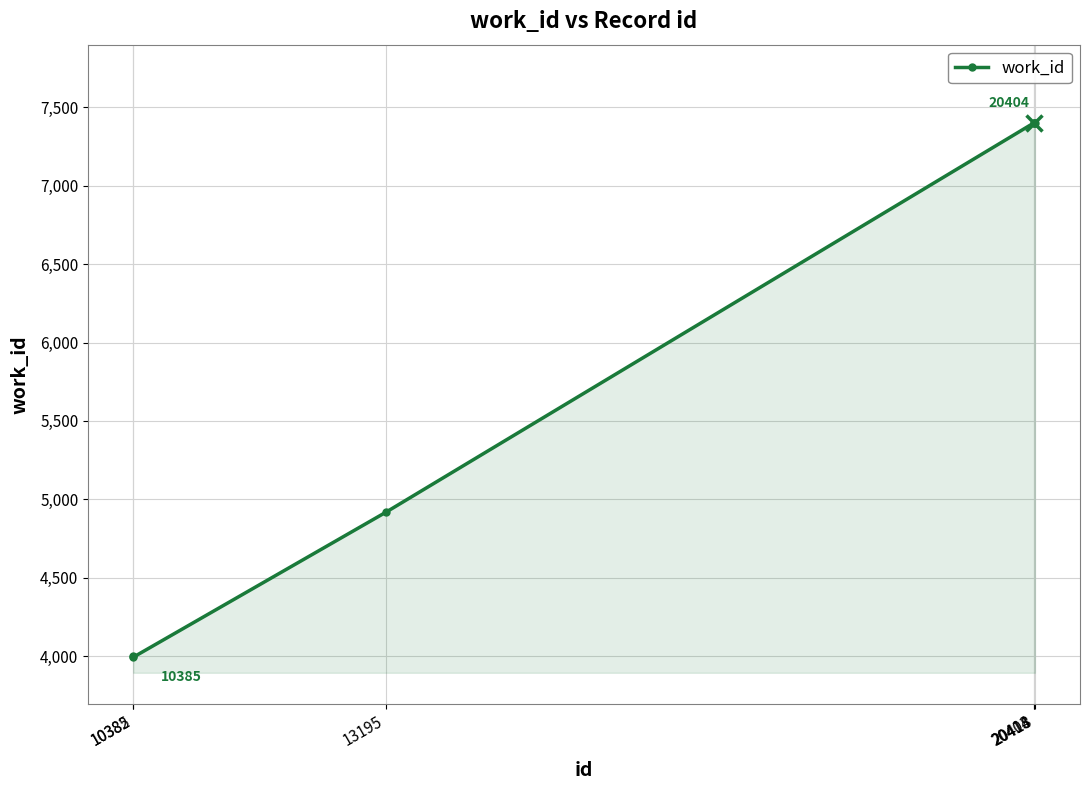

Count the number of categories in the chart.

6